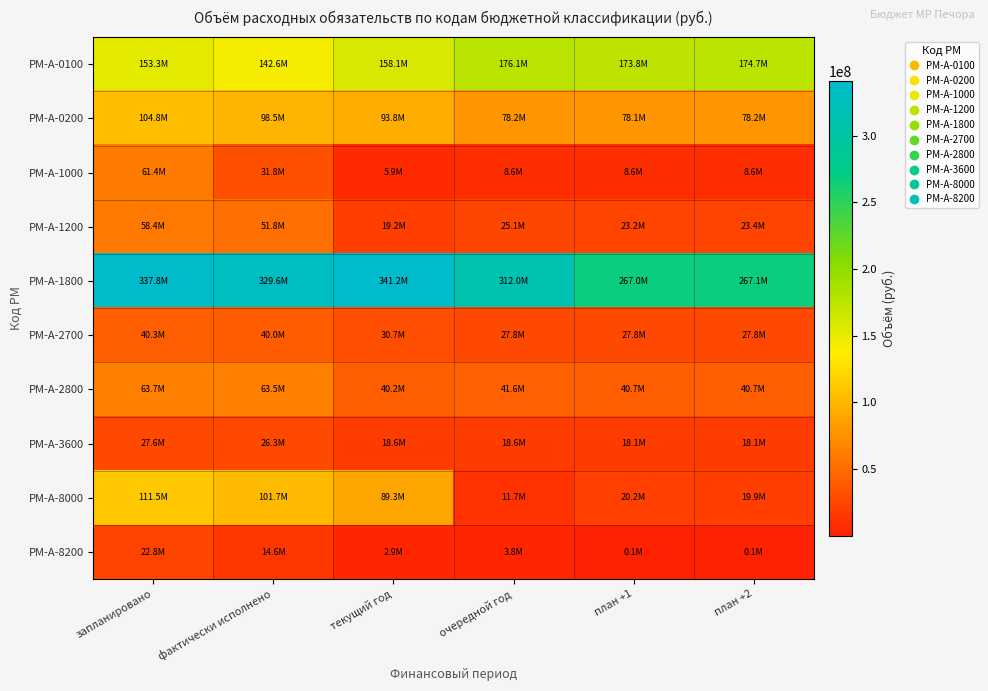

Which series has the widest spread of values?

РМ-А-8000